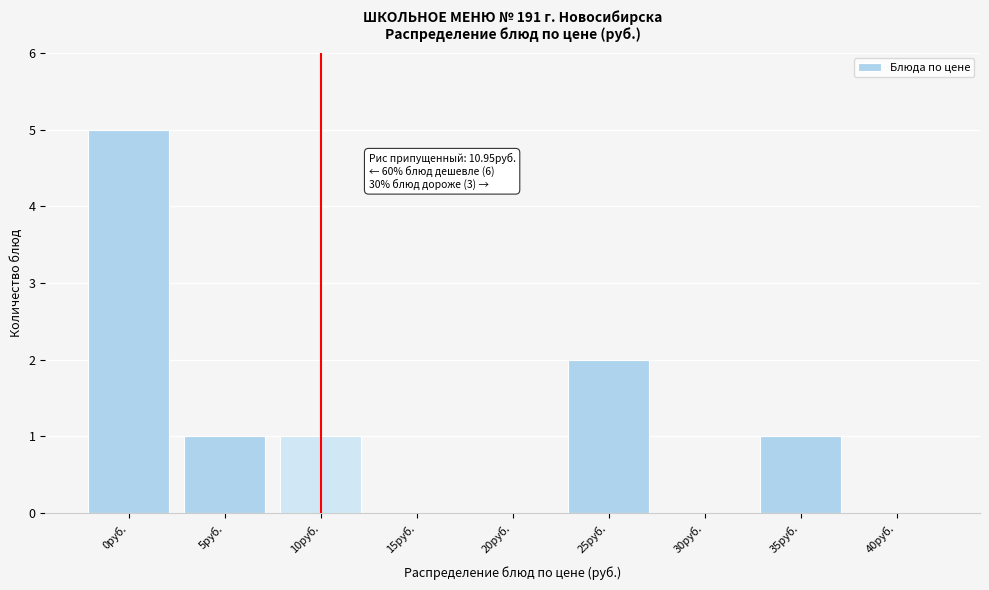

Reading right to left, transcribe all the data shown in this chart.

40руб.=0	35руб.=1	30руб.=0	25руб.=2	20руб.=0	15руб.=0	10руб.=1	5руб.=1	0руб.=5